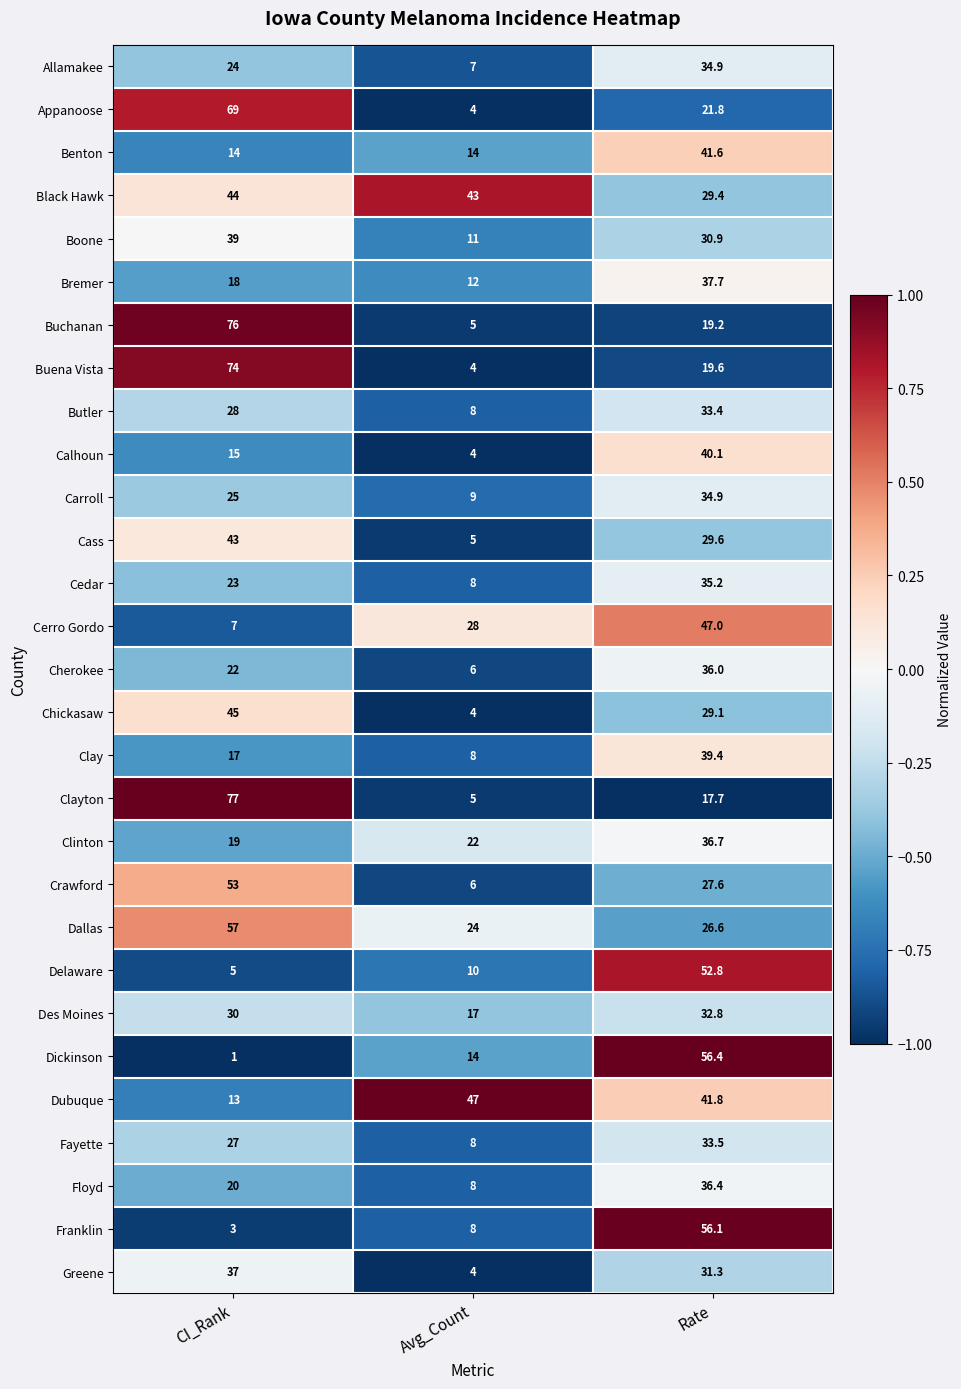

What is the spread (max minus min) of values at Avg_Count?

43.0